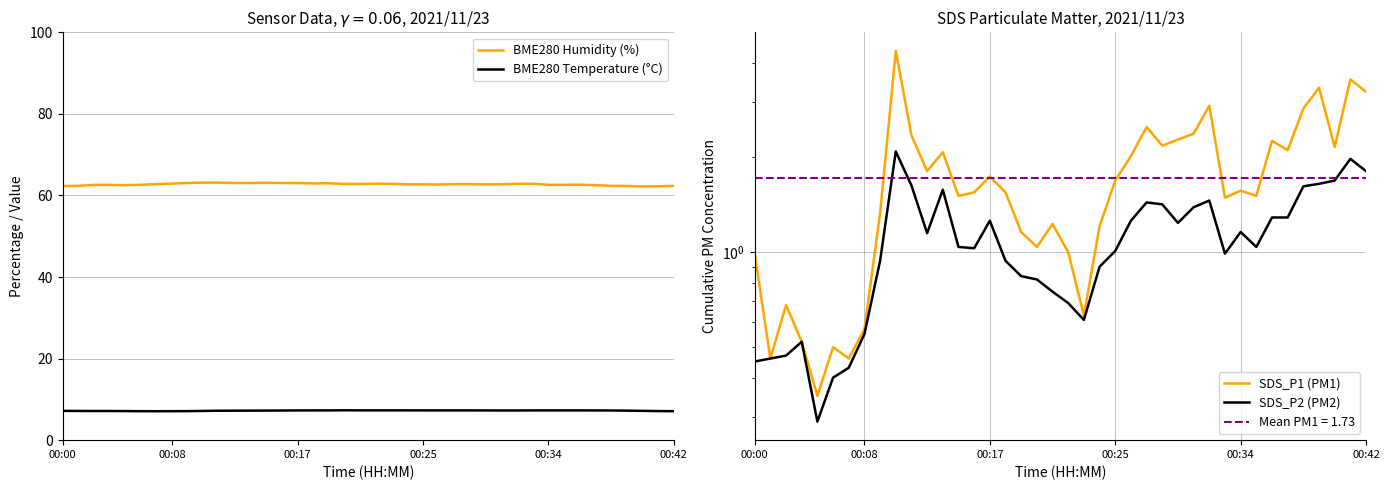

At how many categories does at least one series exceed 38?

40